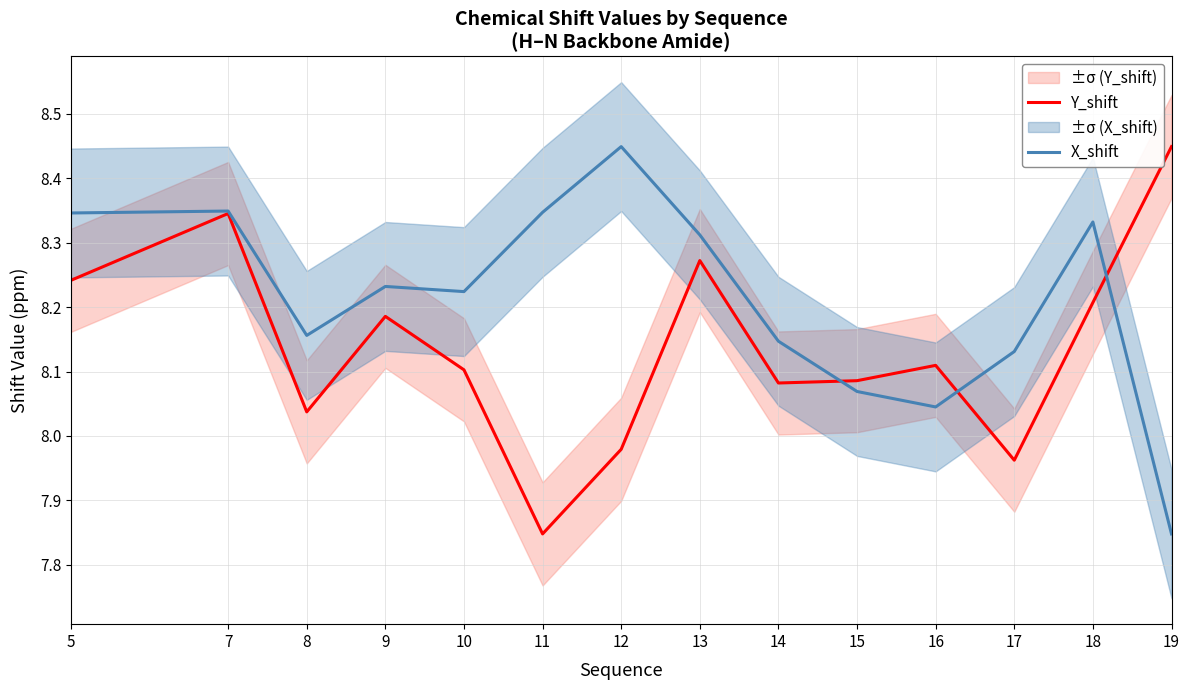

How many categories are shown in the chart?

14